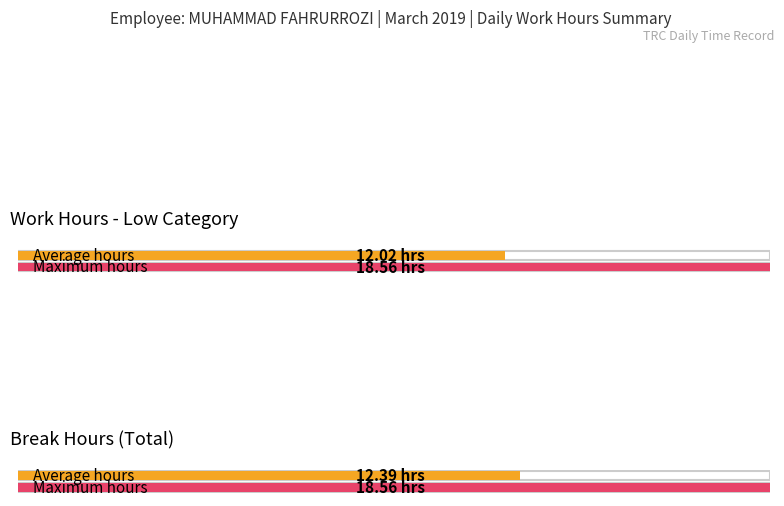

Are the bars grouped side by side (vs. stacked)?

Yes